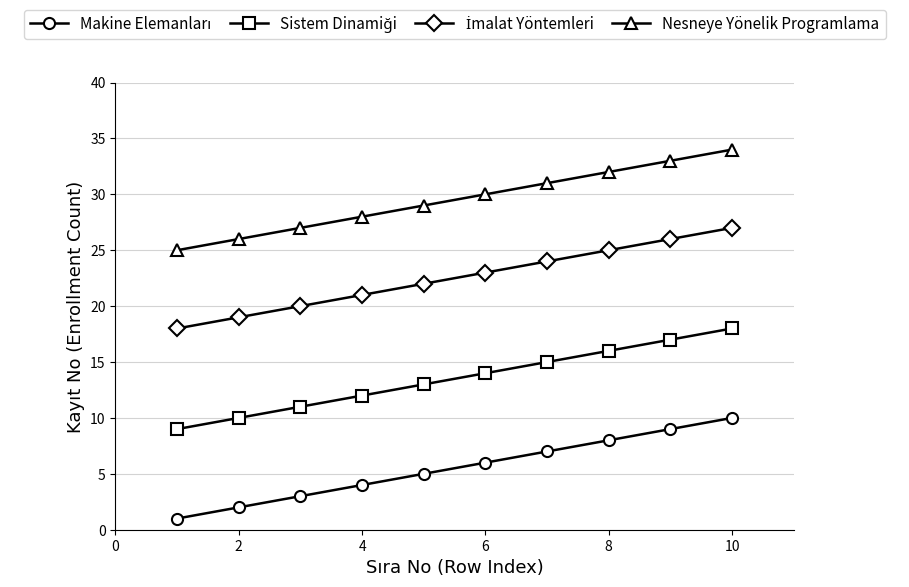

What is the greatest value displayed?

34